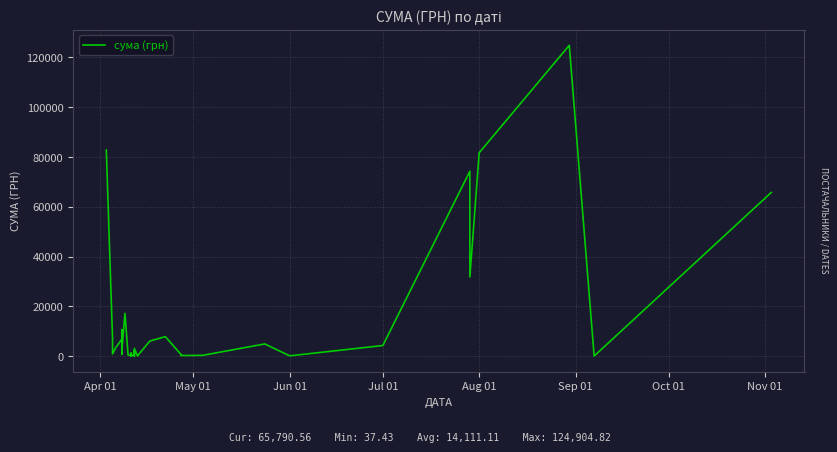

What is the ratio of the value at 32 to the value at Jul 01?

0.1